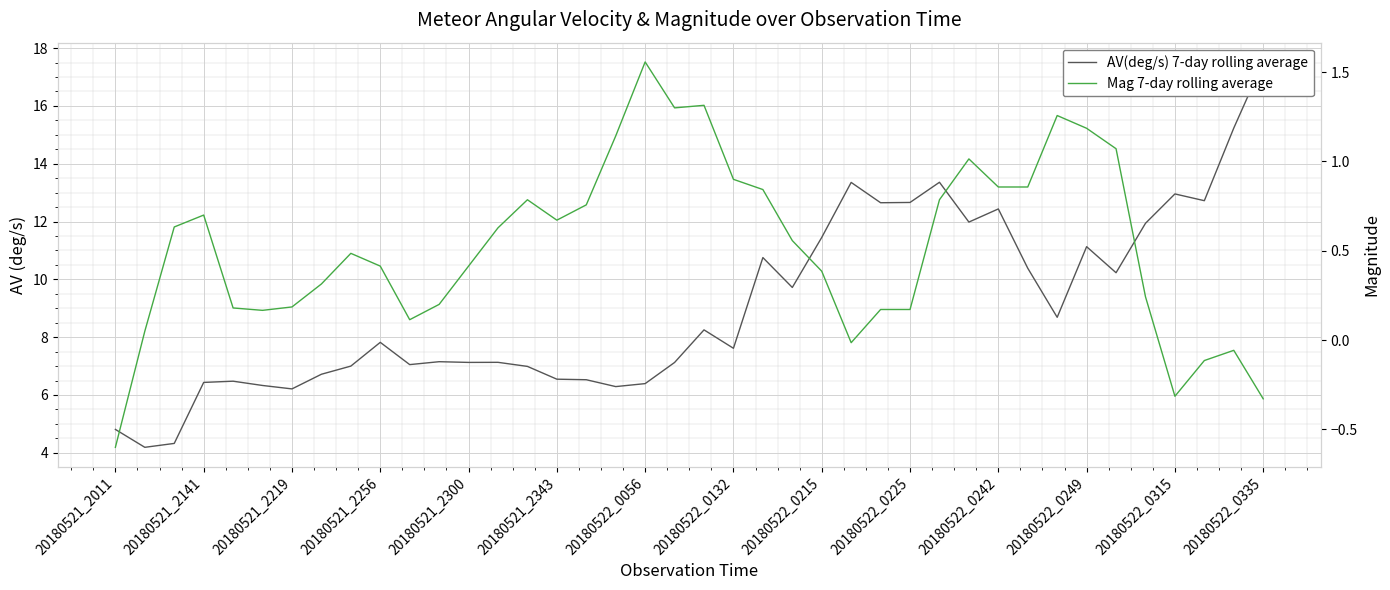

True or false: Mag 7-day rolling average has more than 2 points higher than both neighbors.

True